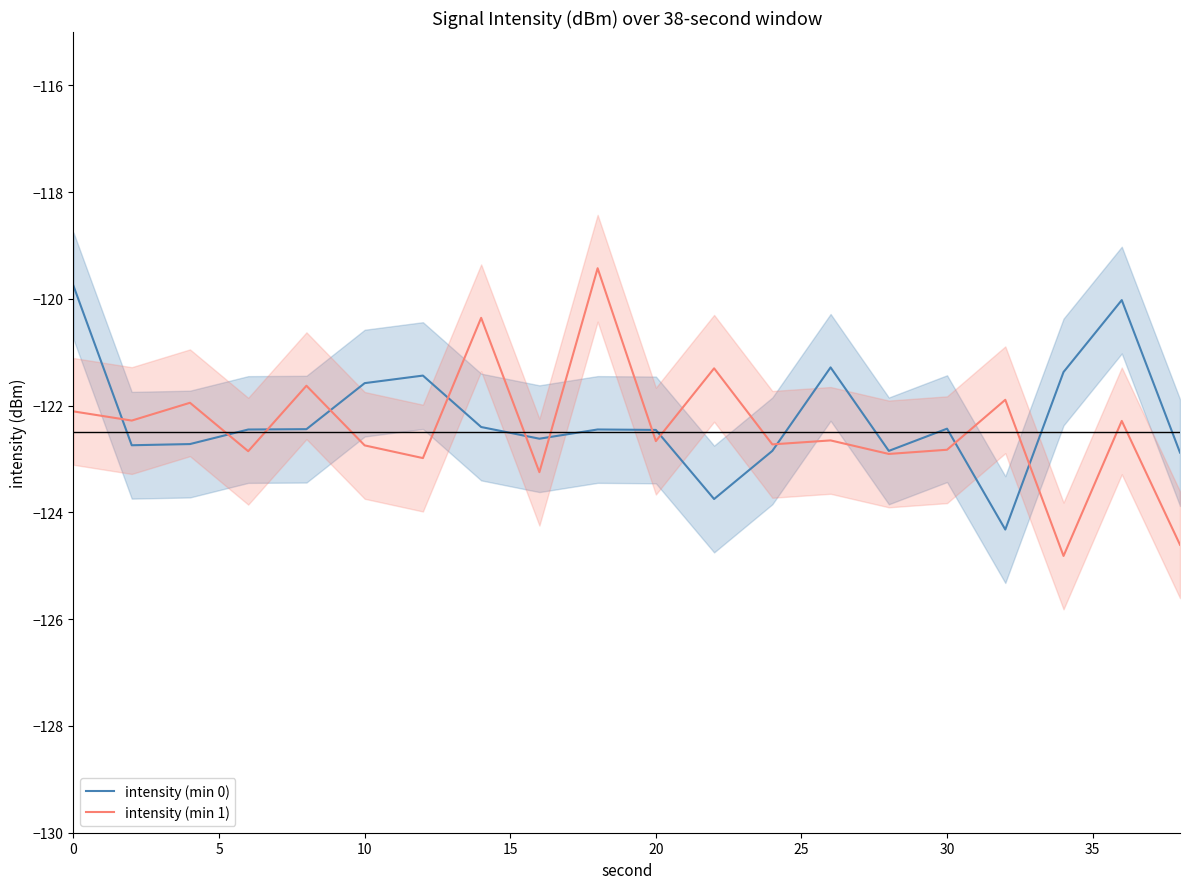

Which series has the largest total across all categories?

intensity (min 0)